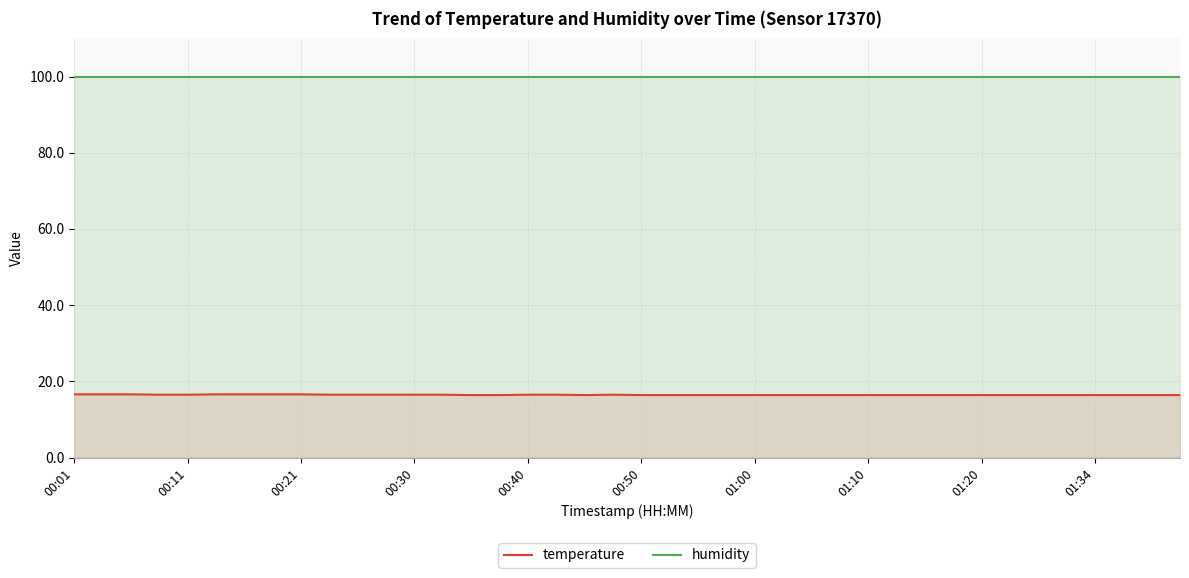

What is the total value across all series at 27?

116.3